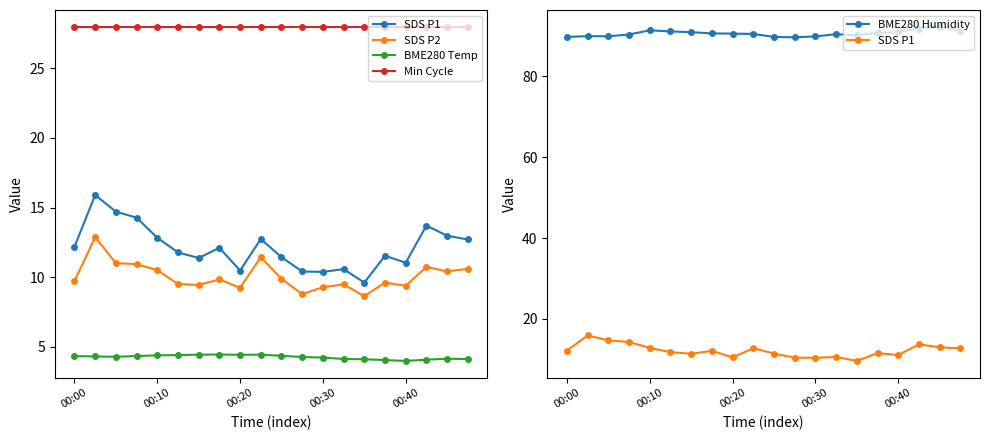

Does the chart display data point markers on the line(s)?

Yes